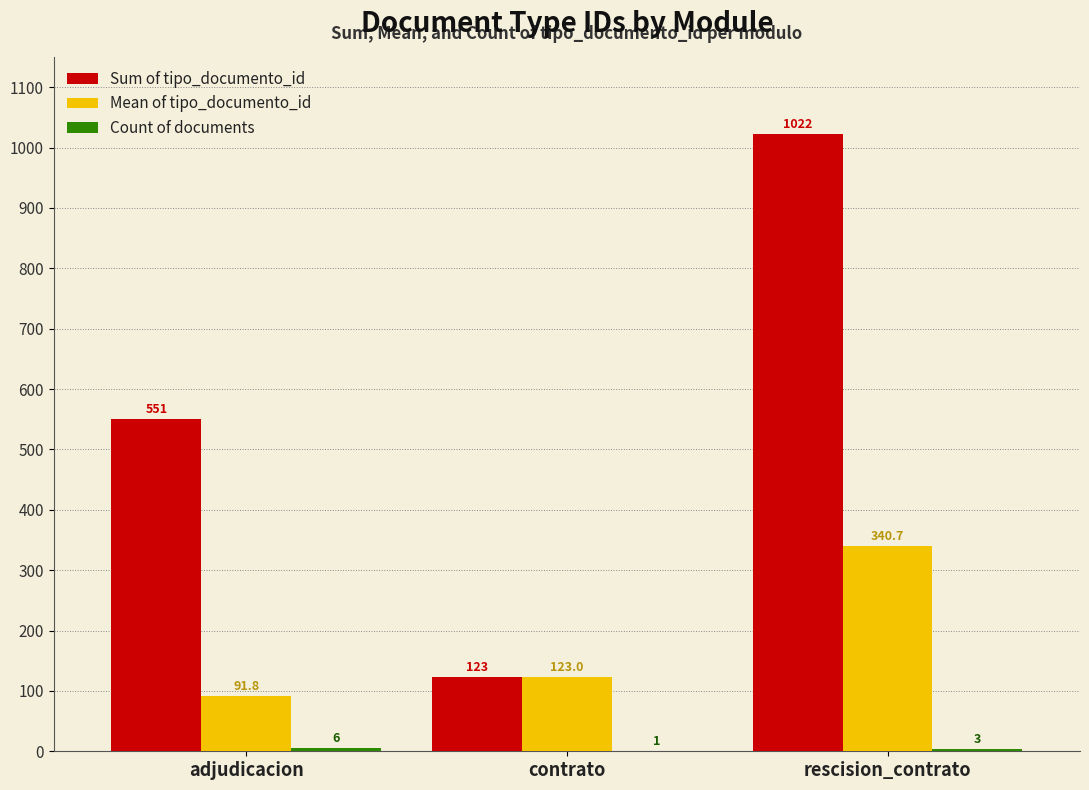

How many groups of bars are there?

3